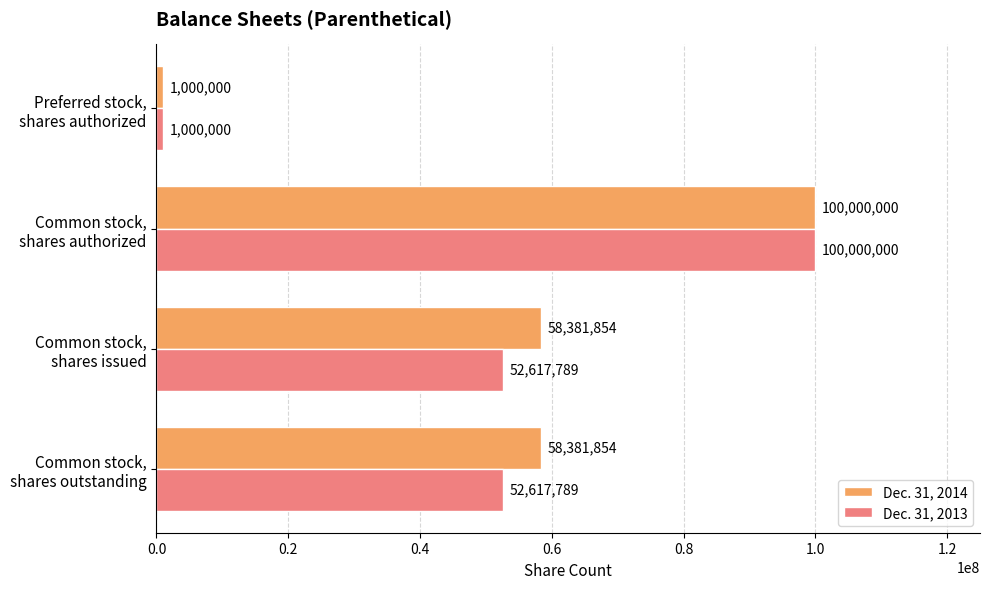

How many Dec. 31, 2014 values are between 58381854 and 100000000?

3